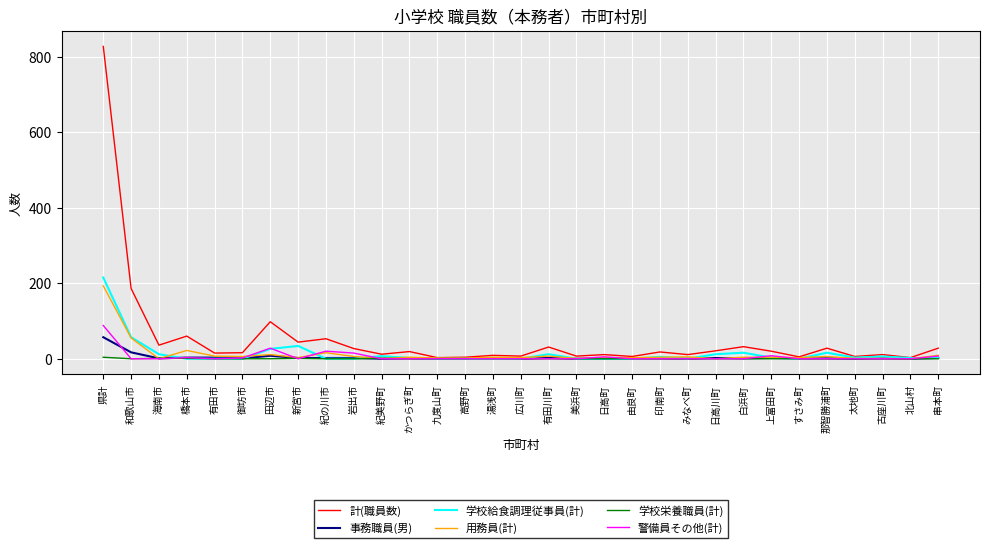

At which category does the chart reach its peak across all series?

県計